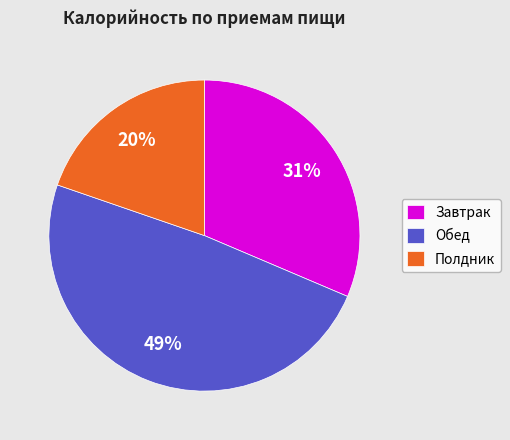

Approximately how many times larger is the value at Обед compared to Завтрак?

1.6